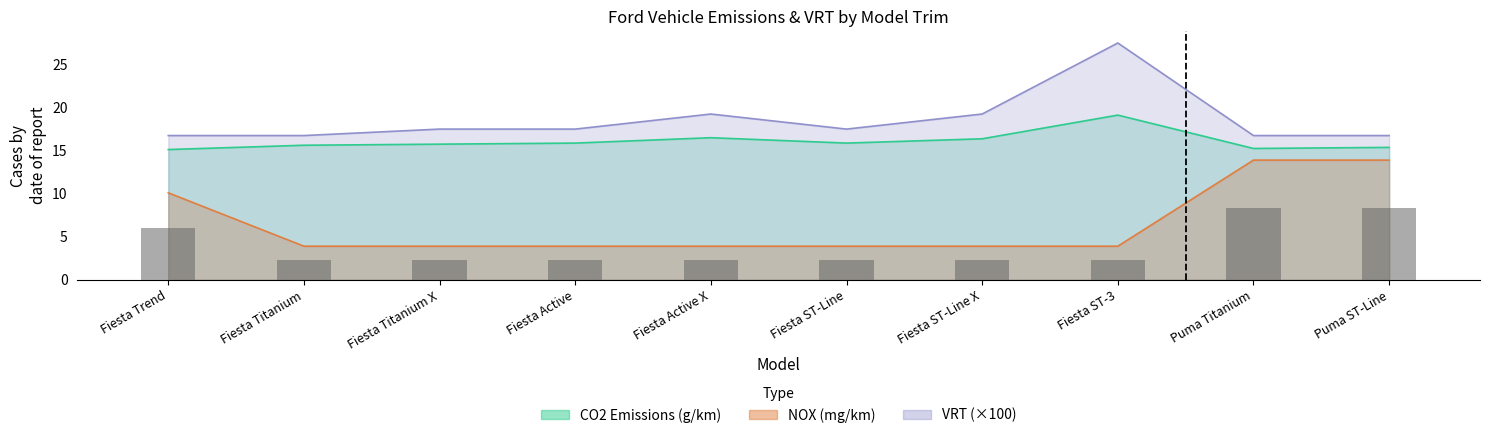

What position from the left is Fiesta Trend?

1